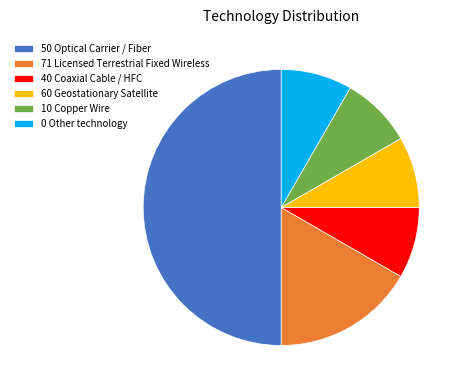

Does 40 Coaxial Cable / HFC account for over 50% of the chart?

No